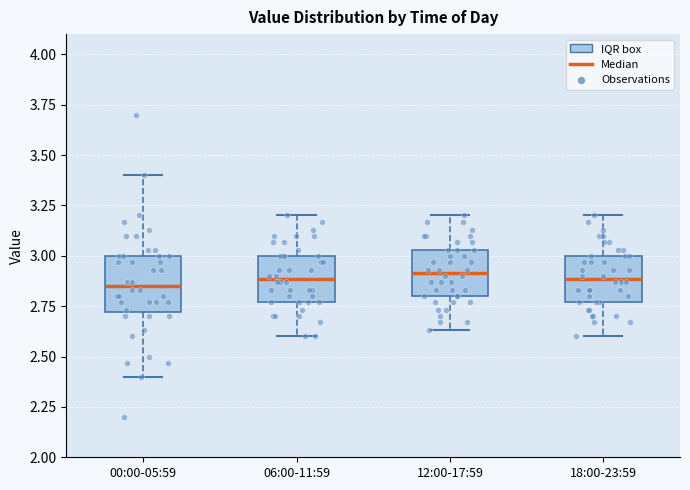

Reading left to right, transcribe this box plot: for each box, give where its median line is, the range the box spans, and where its two whiskers end, as read against the y-axis. The values are not printed on the chart, so give them approximately, as read against the axis.

00:00-05:59: median 2.85, box 2.70 to 3.00, whiskers 2.40 to 3.40
06:00-11:59: median 2.90, box 2.75 to 3.00, whiskers 2.60 to 3.20
12:00-17:59: median 2.90, box 2.80 to 3.05, whiskers 2.65 to 3.20
18:00-23:59: median 2.90, box 2.75 to 3.00, whiskers 2.60 to 3.20